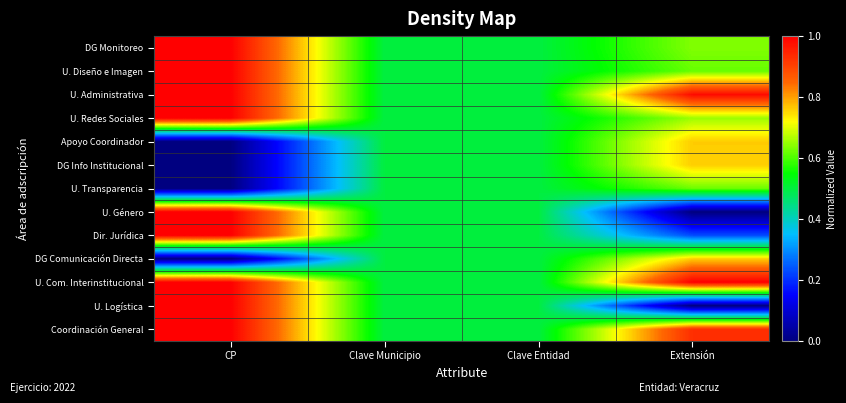

At which category is the sum across all series the highest?

CP